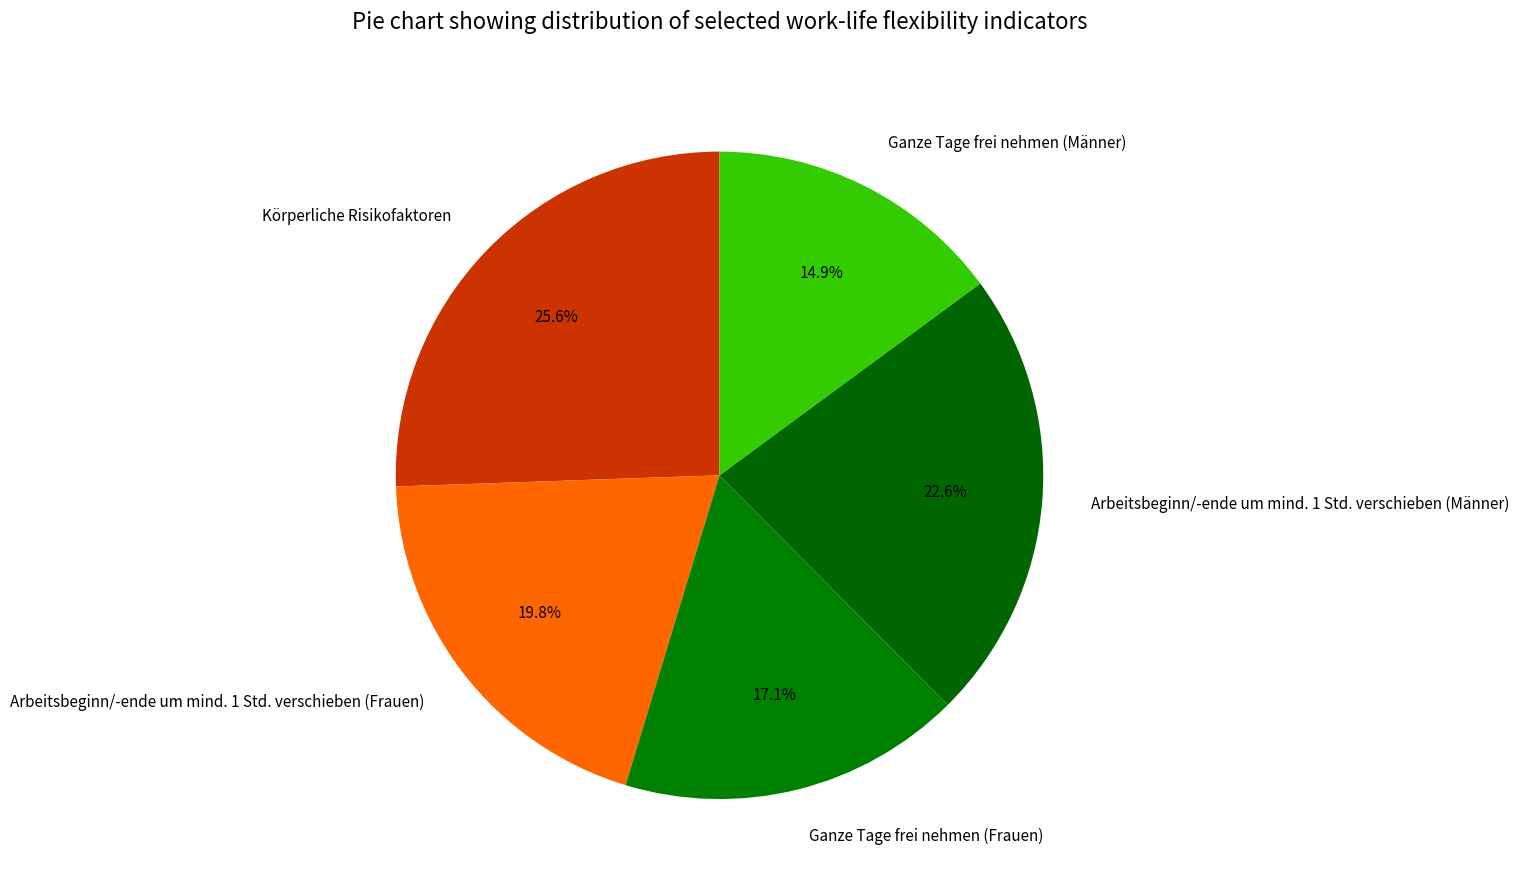

What portion of the pie excludes Ganze Tage frei nehmen (Frauen)?

82.9%